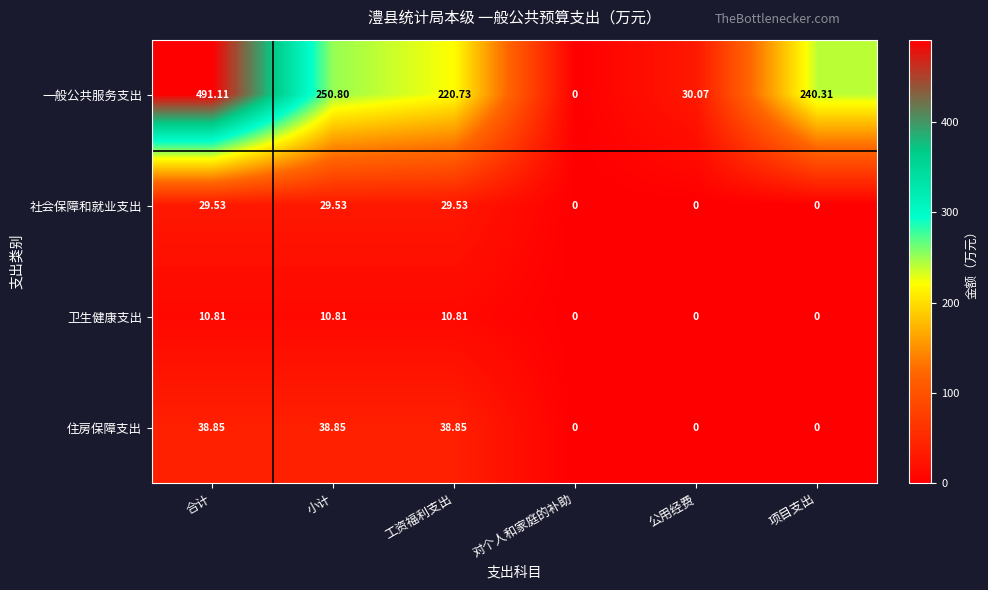

Which label corresponds to the largest value in the chart?

合计